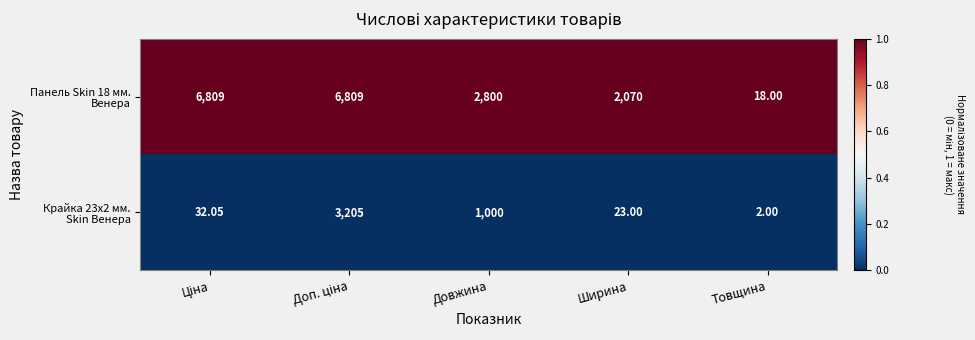

Which label corresponds to the smallest value in the chart?

Товщина